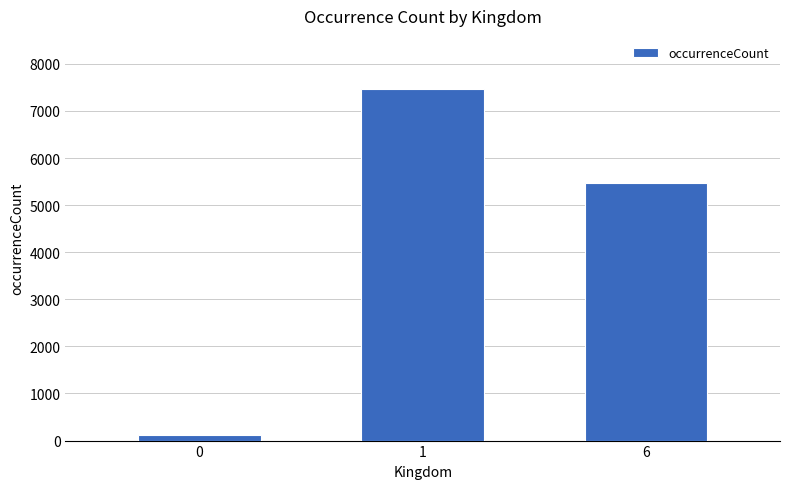

At which label is the value closest to 3796?

6